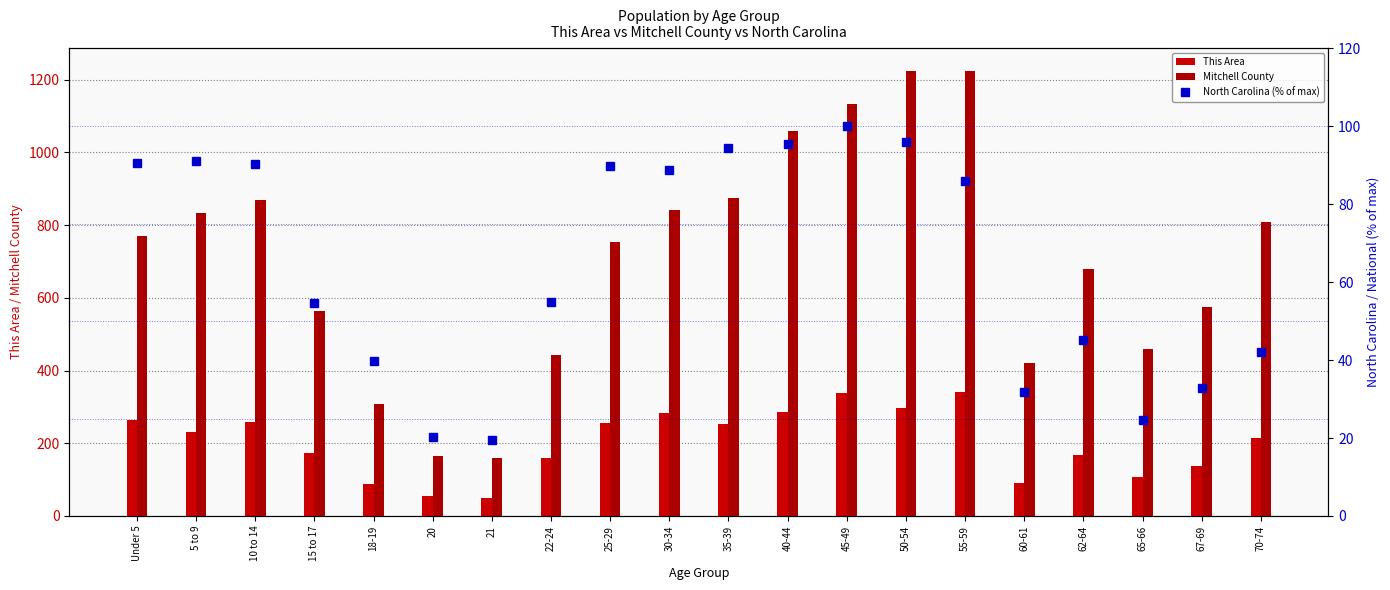

How many data points in North Carolina (% of max) are less than 85?

10